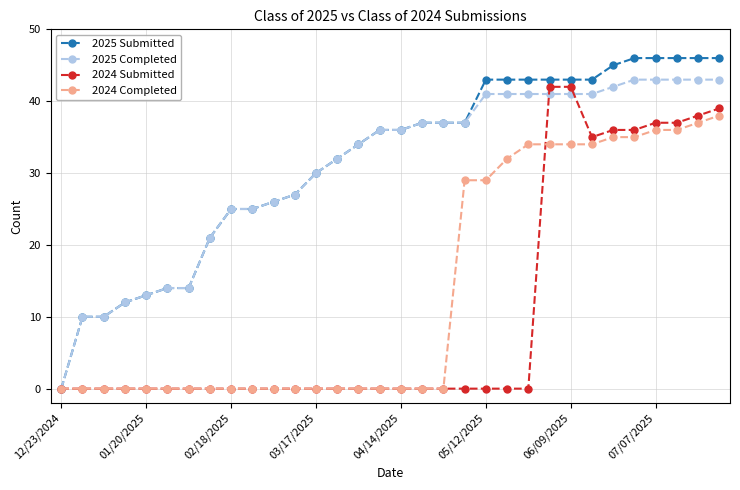

Does the chart have visible grid lines?

Yes